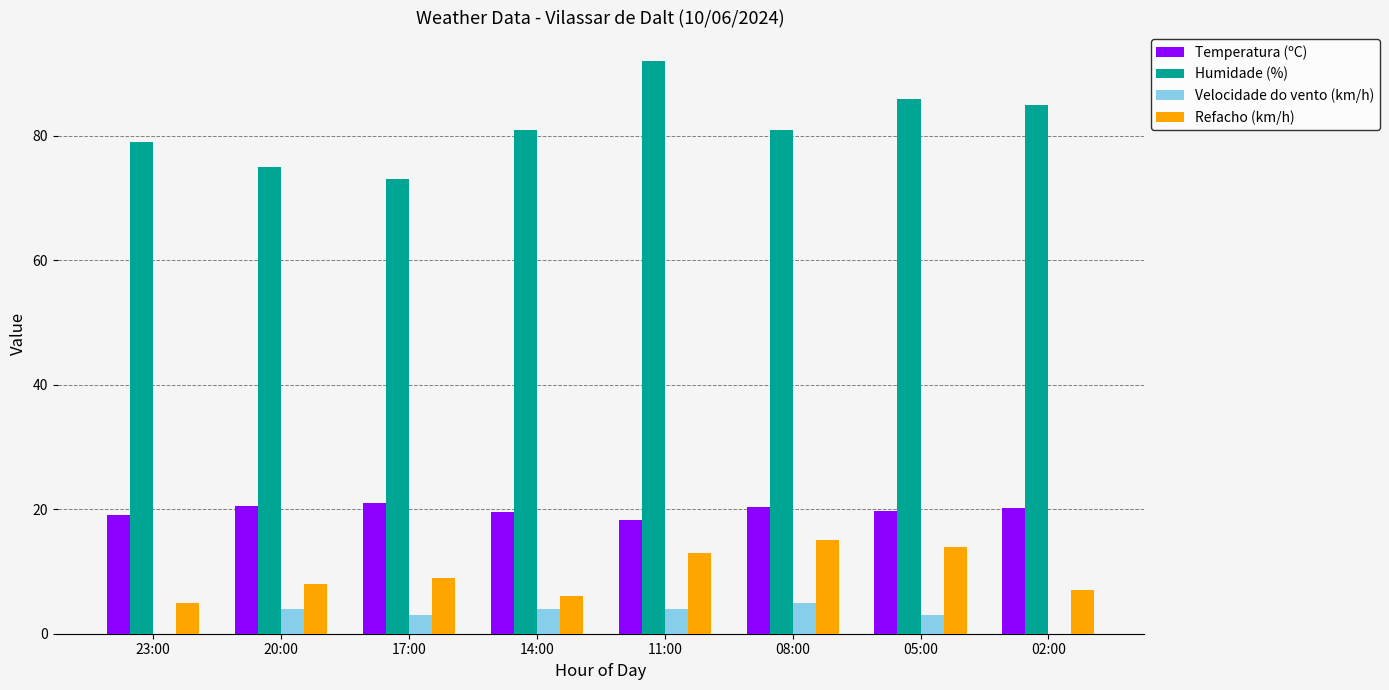

What is the total value across all series at 02:00?

112.2